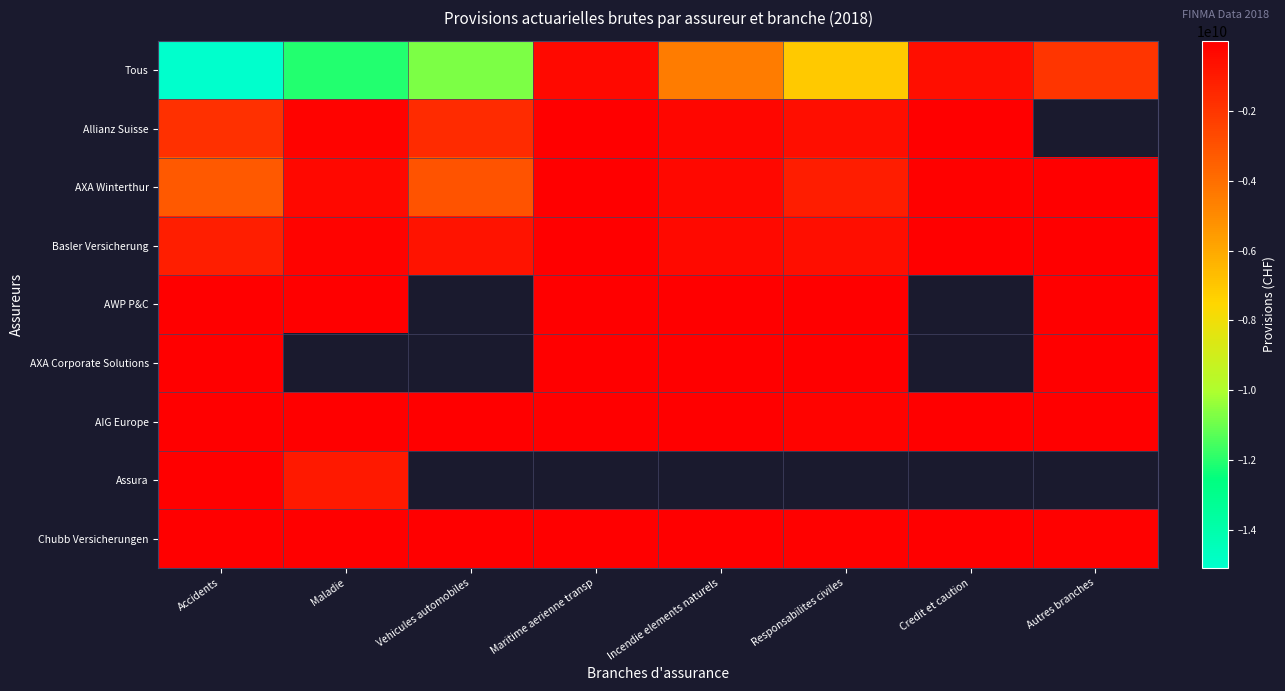

How many series are shown in this chart?

9